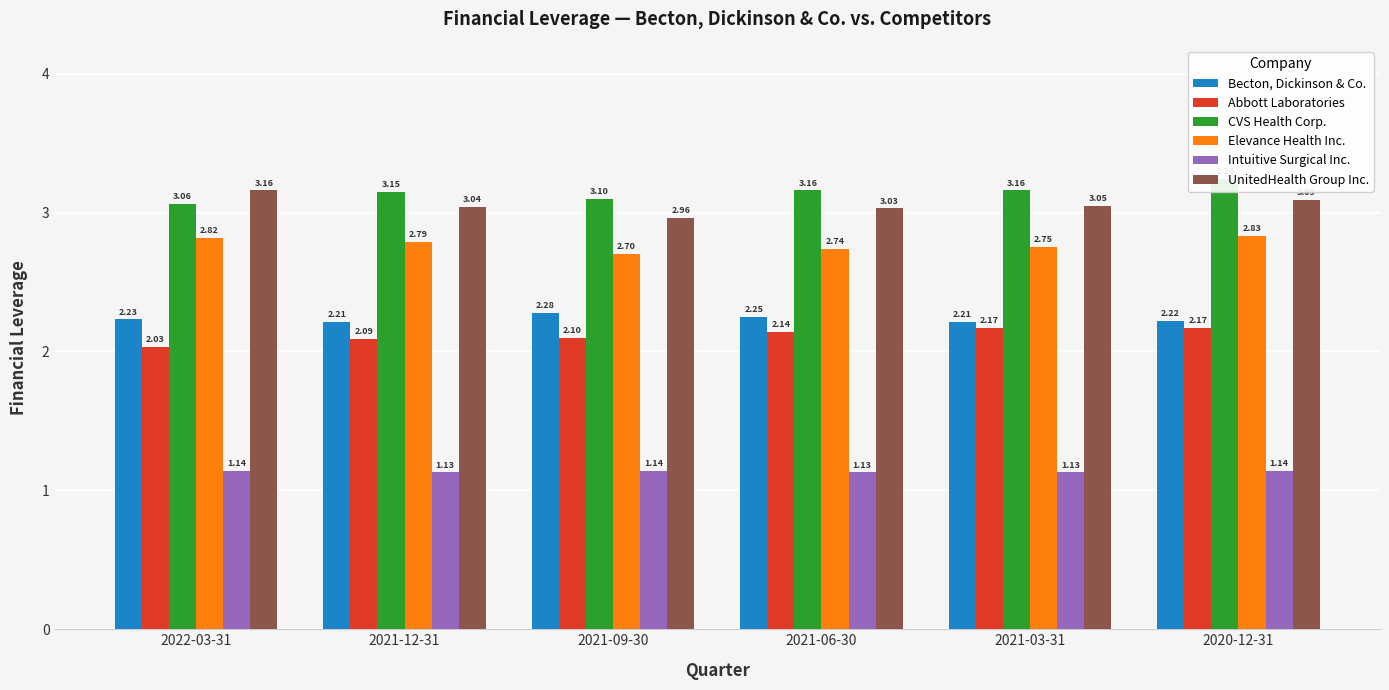

List the labels in order of UnitedHealth Group Inc. value, largest first.

2022-03-31, 2020-12-31, 2021-03-31, 2021-12-31, 2021-06-30, 2021-09-30